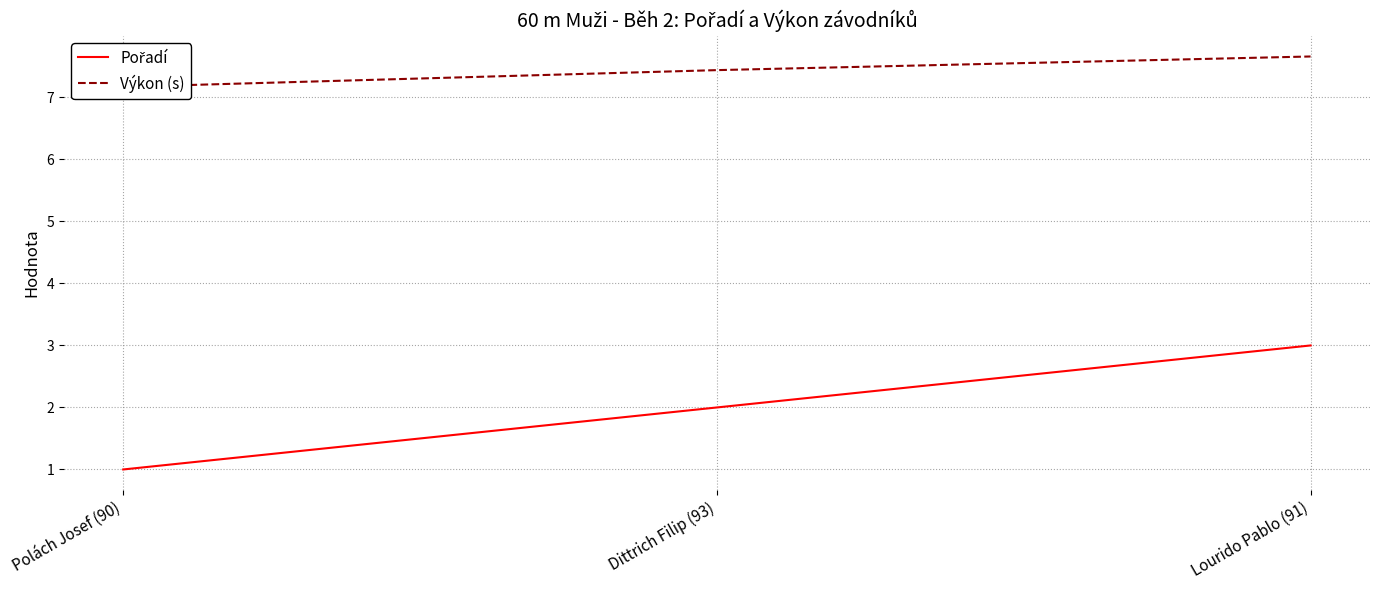

Which series has the widest spread of values?

Pořadí